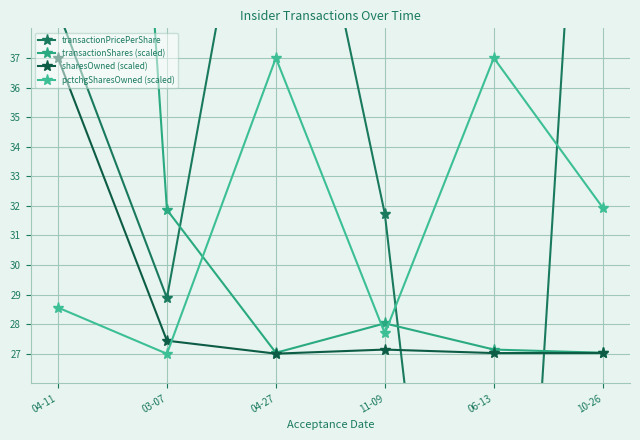

In pctchgSharesOwned (scaled), how many points are higher than both neighbors (excluding endpoints)?

2